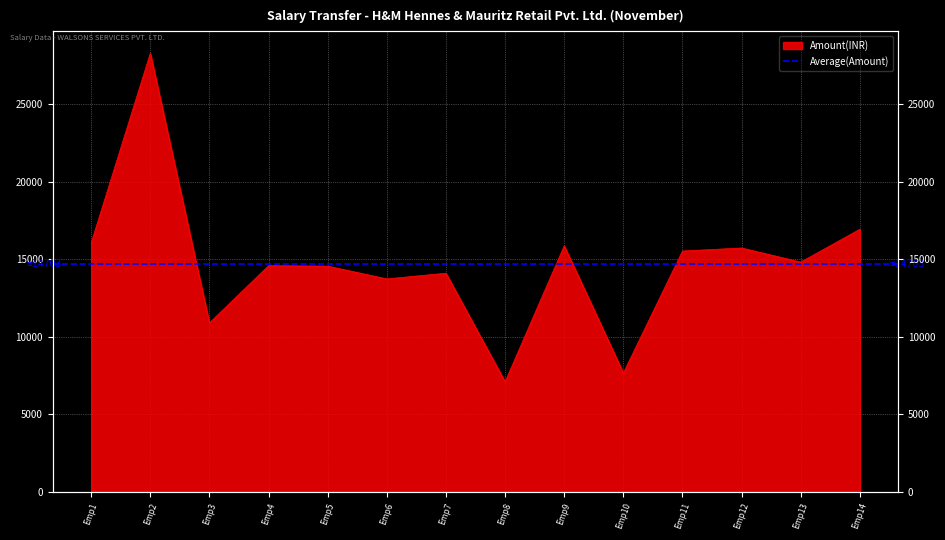

Is it true that the value at Emp11 is 21628?

False